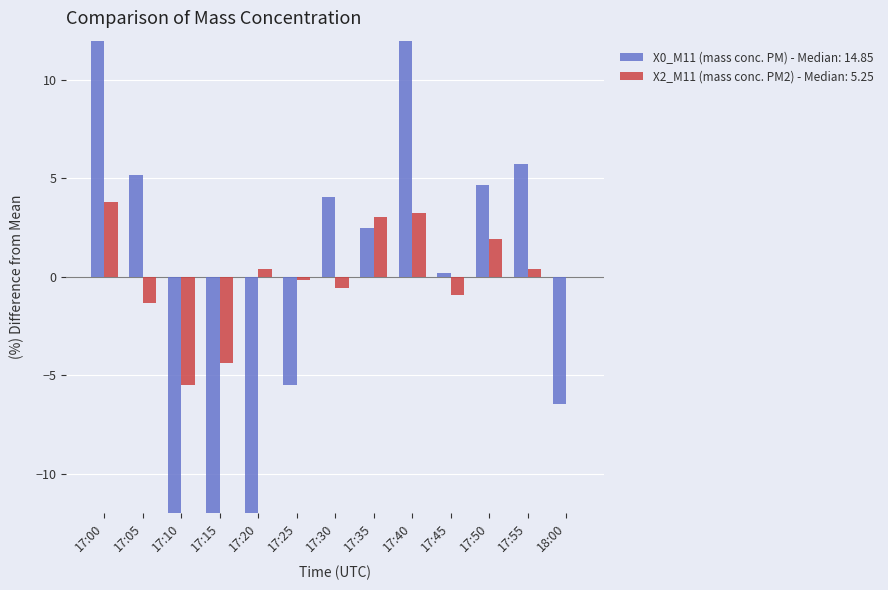

How many bars are there in total?

26